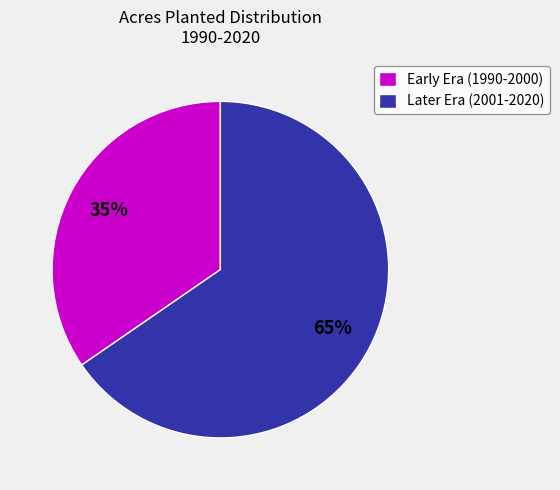

Count the number of slices in the pie.

2